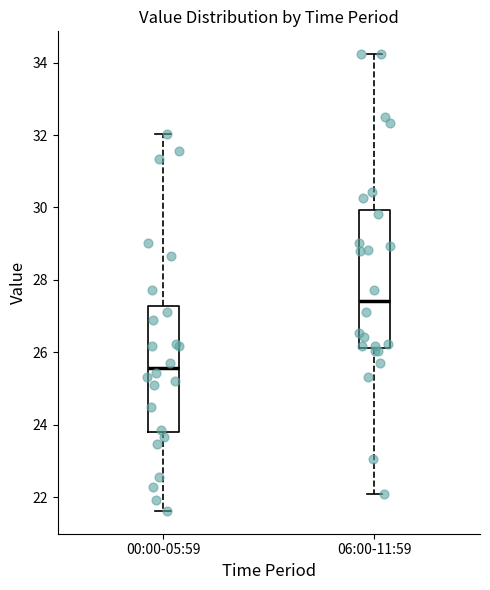

Which box has the highest median line?

06:00-11:59